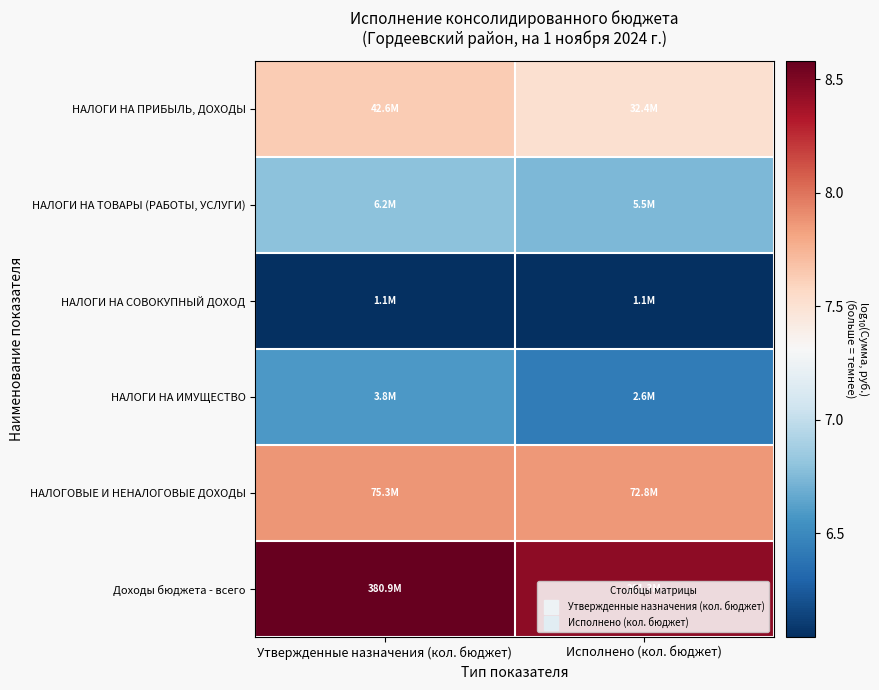

Rank the series at Утвержденные назначения (кол. бюджет) from lowest to highest value.

НАЛОГИ НА СОВОКУПНЫЙ ДОХОД, НАЛОГИ НА ИМУЩЕСТВО, НАЛОГИ НА ТОВАРЫ (РАБОТЫ, УСЛУГИ), НАЛОГИ НА ПРИБЫЛЬ, ДОХОДЫ, НАЛОГОВЫЕ И НЕНАЛОГОВЫЕ ДОХОДЫ, Доходы бюджета - всего